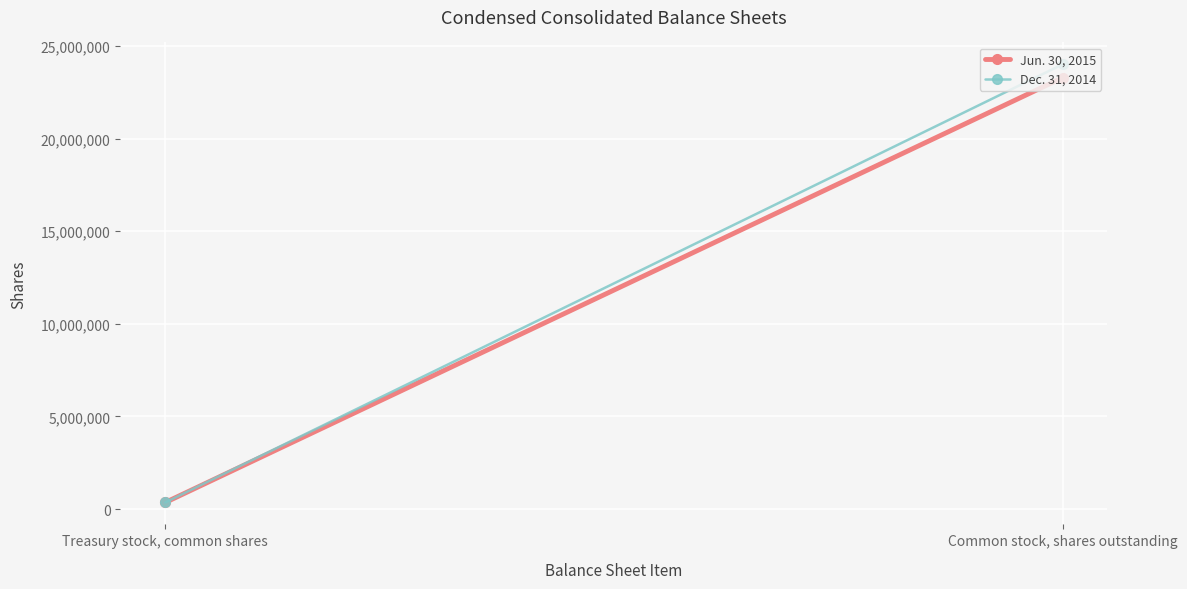

List the labels in order of Dec. 31, 2014 value, largest first.

Common stock, shares outstanding, Treasury stock, common shares